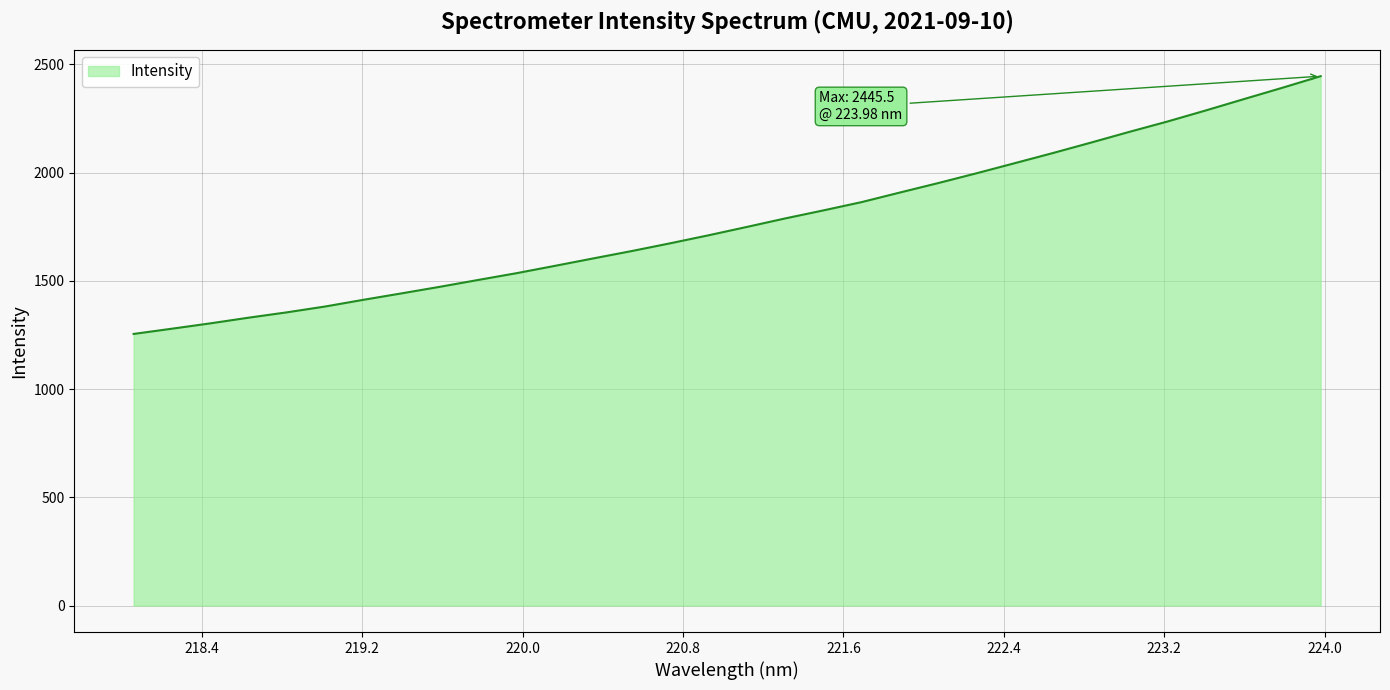

What is the smallest value displayed?

1254.8